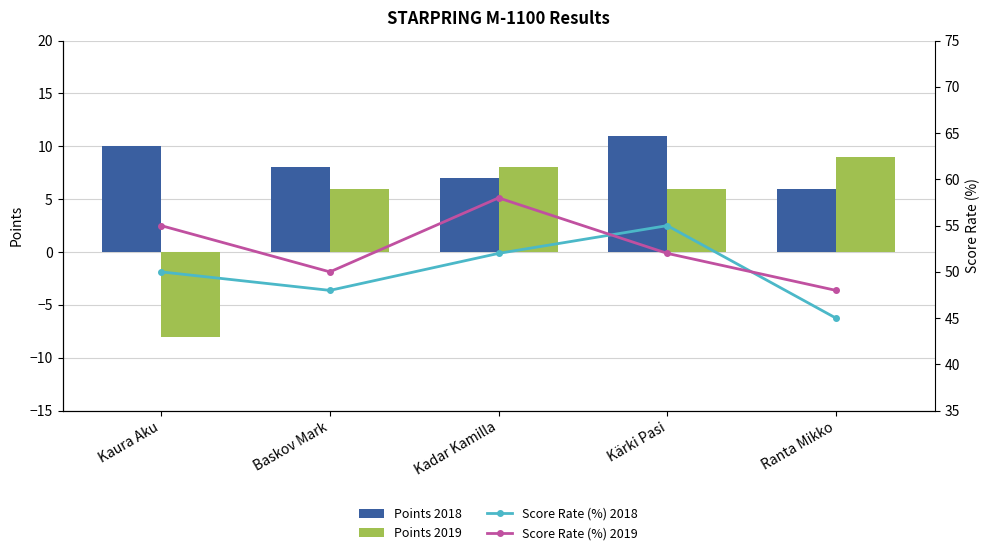

At how many categories does at least one series exceed 41?

5